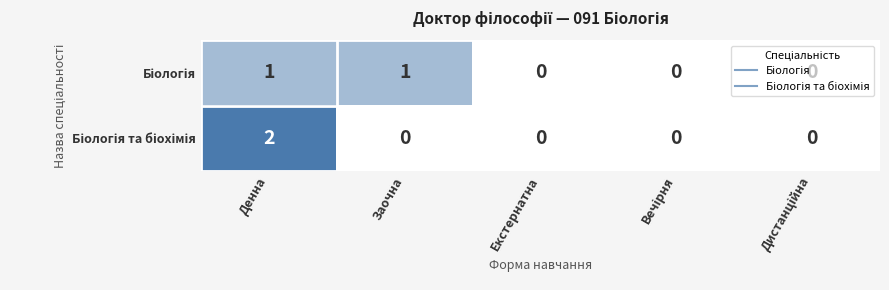

Which category has the highest value across all series?

Денна